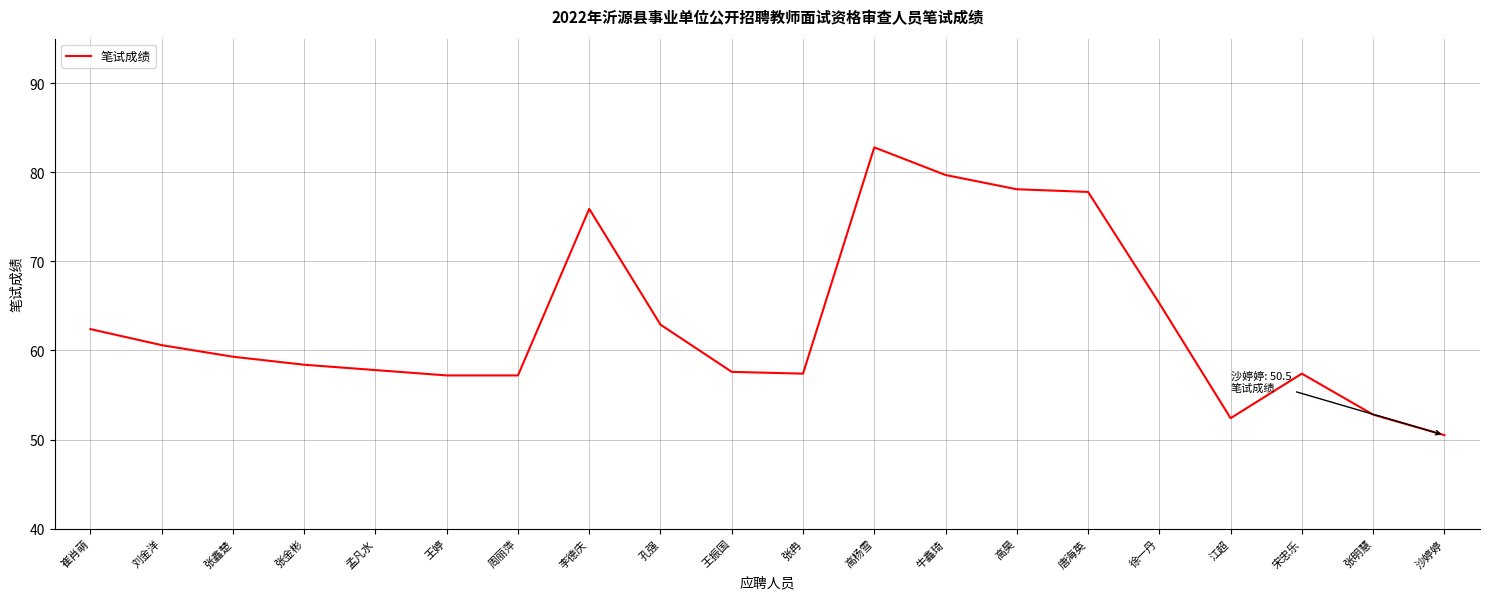

What is the average value?

63.2